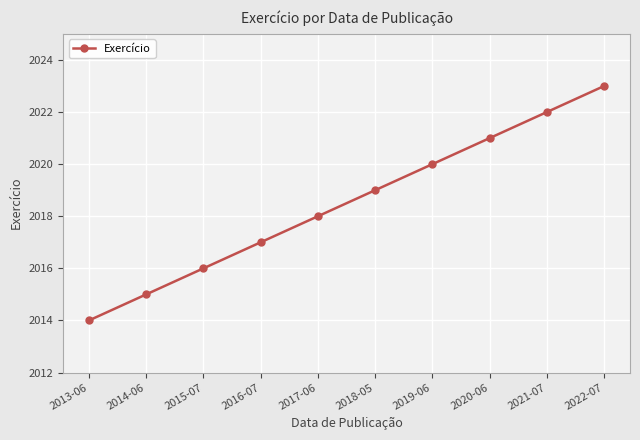

True or false: the data has more than 2 interior local peaks.

False